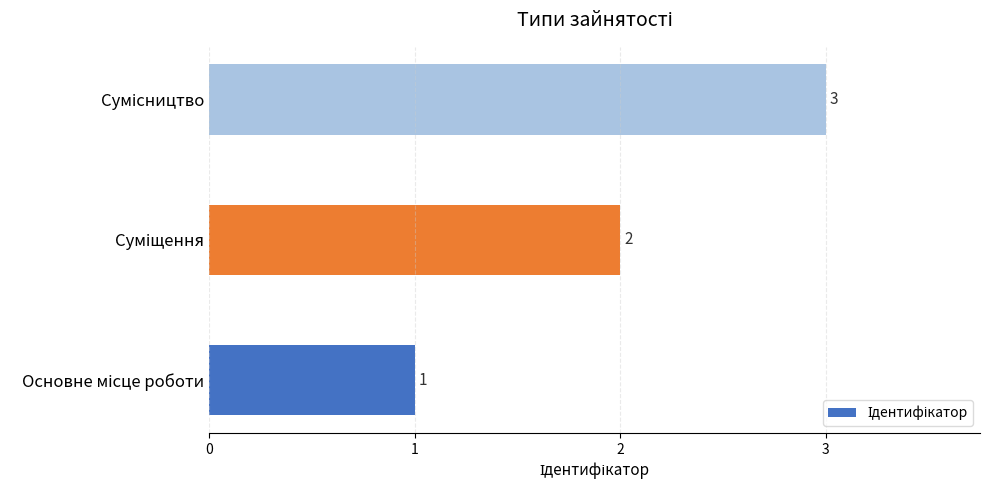

How many values are between 1 and 3?

3